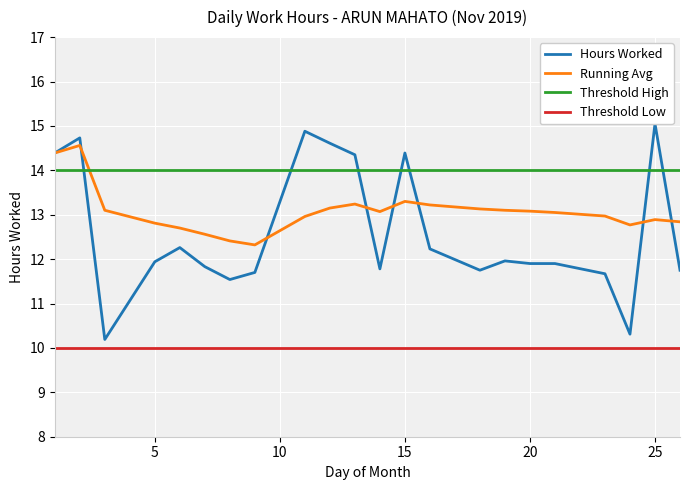

The Threshold Low series shows 13.1 at 5. True or false?

False